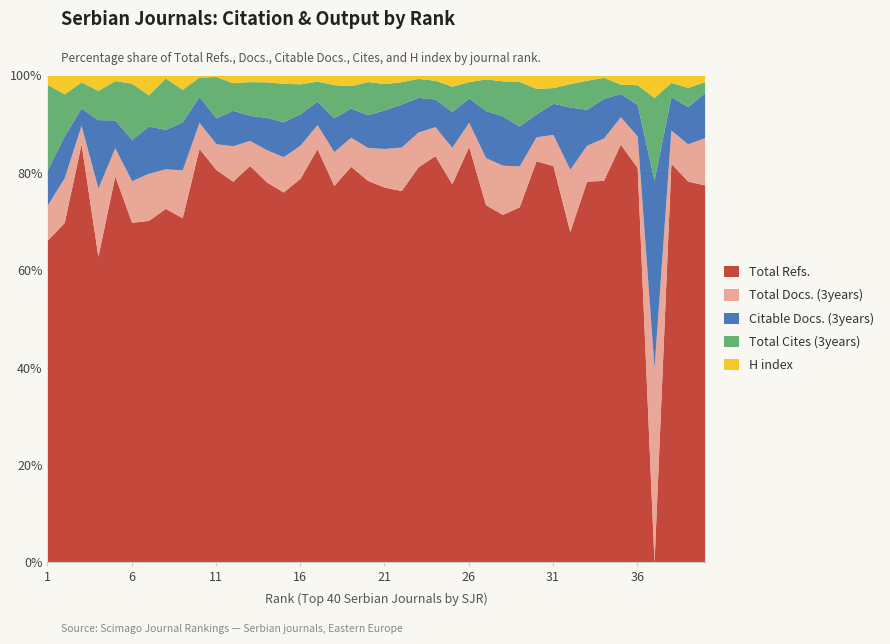

The Total Refs. series shows 1491 at 13. True or false?

True